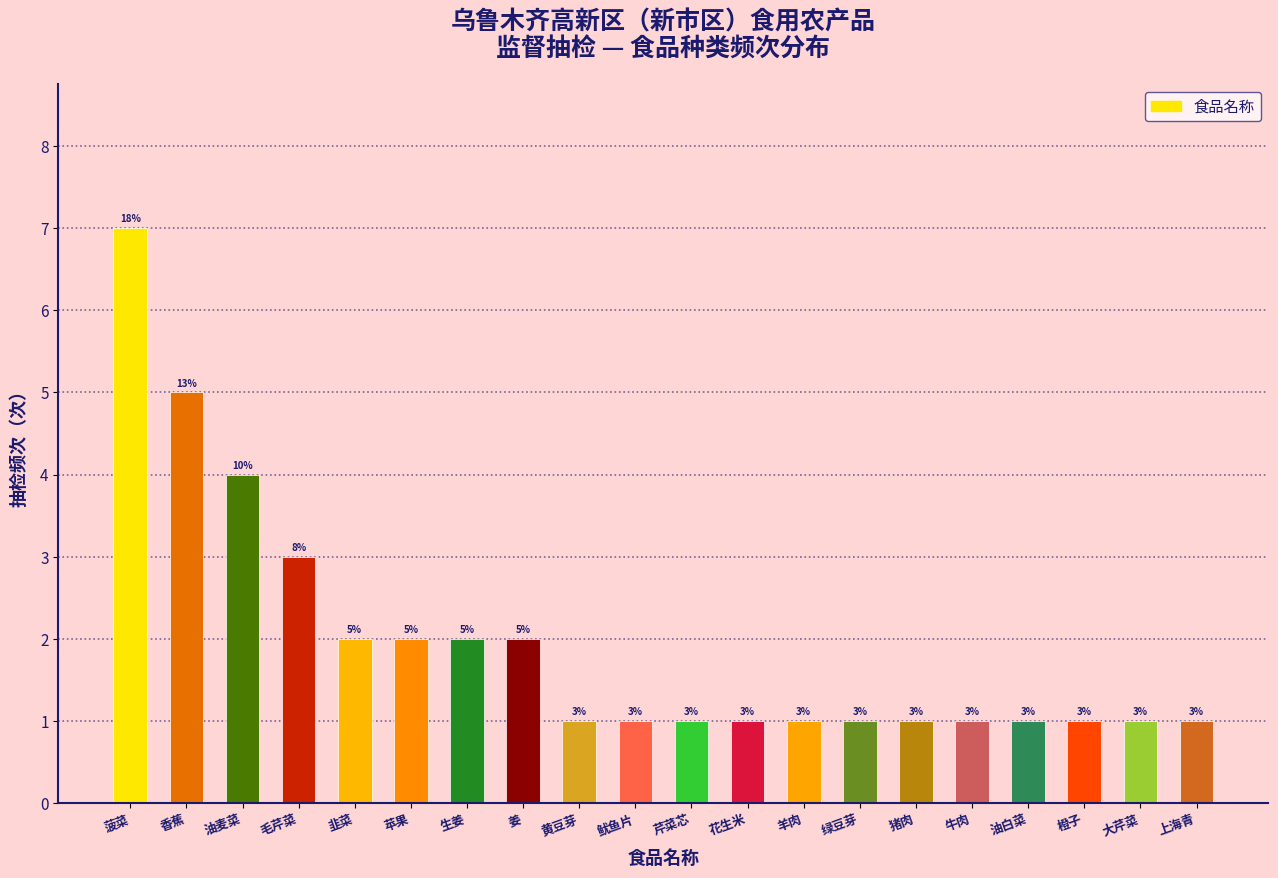

Reading left to right, transcribe all the data shown in this chart.

7	5	4	3	2	2	2	2	1	1	1	1	1	1	1	1	1	1	1	1